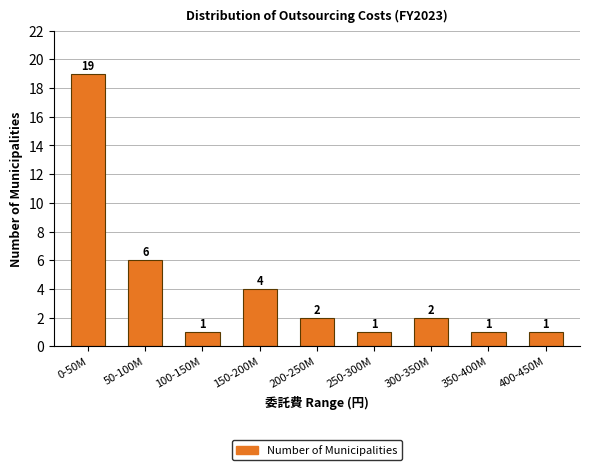

Reading left to right, list all the values displayed in this chart.

0-50M=19	50-100M=6	100-150M=1	150-200M=4	200-250M=2	250-300M=1	300-350M=2	350-400M=1	400-450M=1